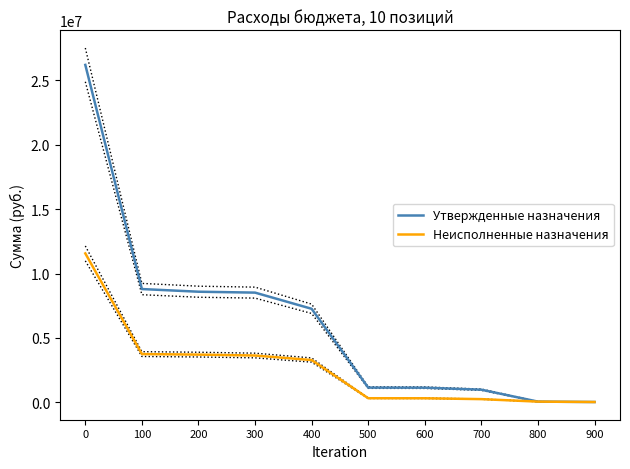

What is the difference between the Неисполненные назначения values at 100 and 400?

464465.3